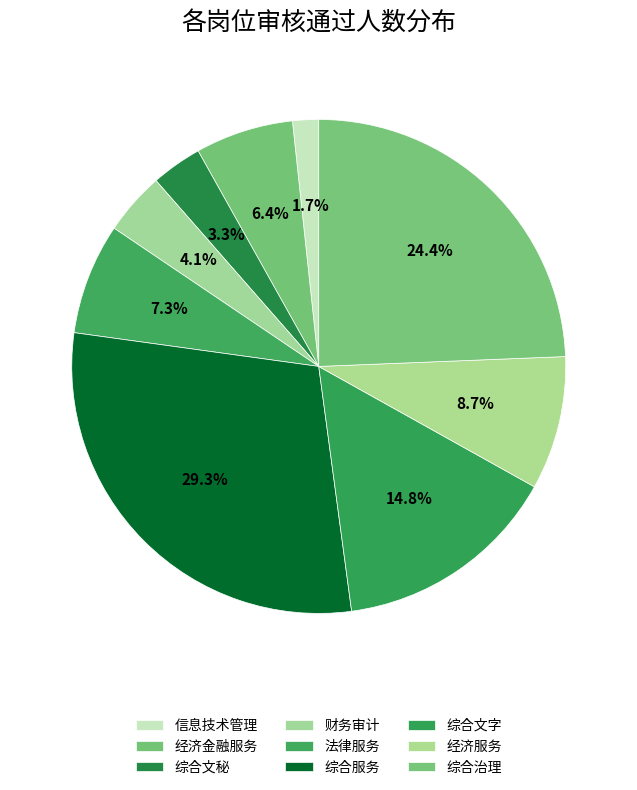

To the nearest percent, what is the combined percentage of 信息技术管理 and 经济服务?

10%